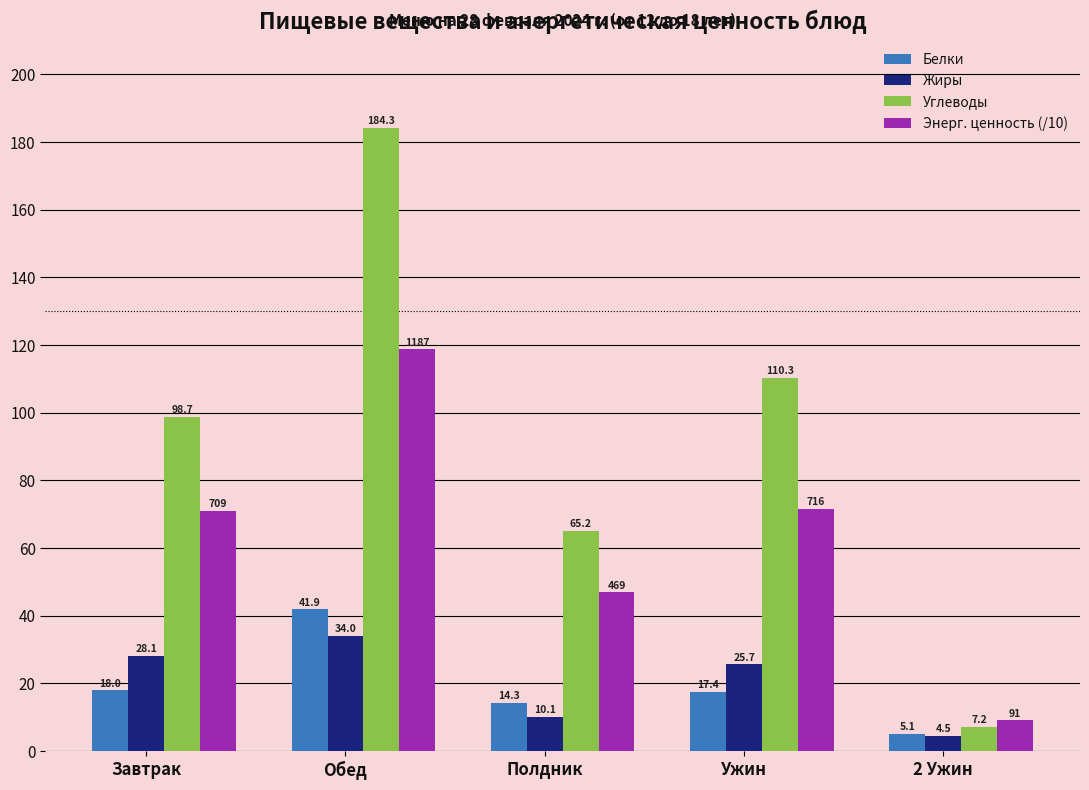

The Углеводы series shows 184.3 at Обед. True or false?

True